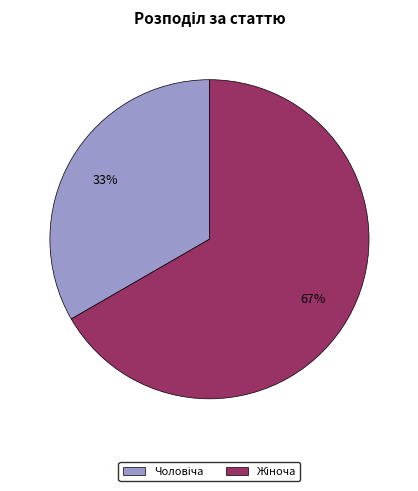

To the nearest percent, what is the average slice percentage?

50%